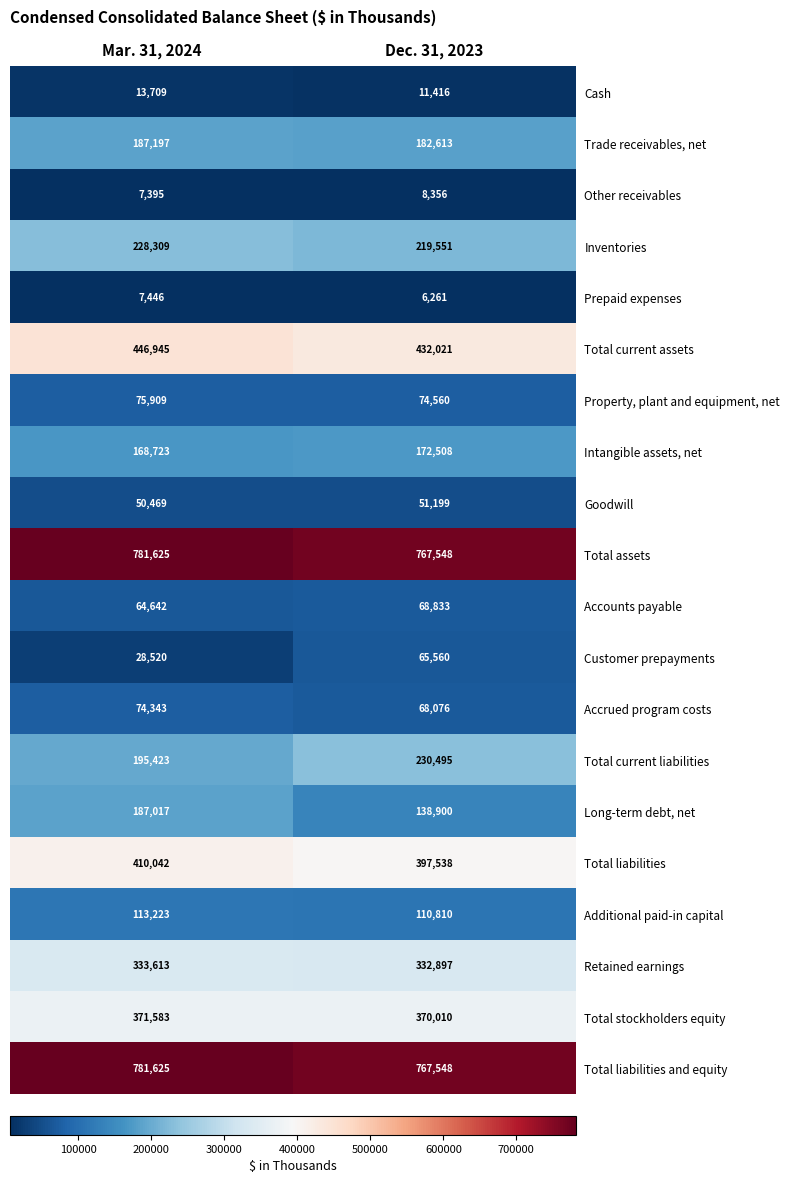

What is the sum of all Other receivables values?

15751